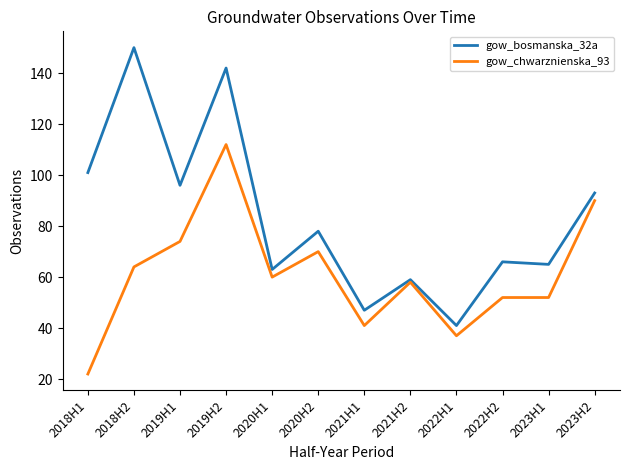

How many values in the gow_chwarznienska_93 series are below 60?

6